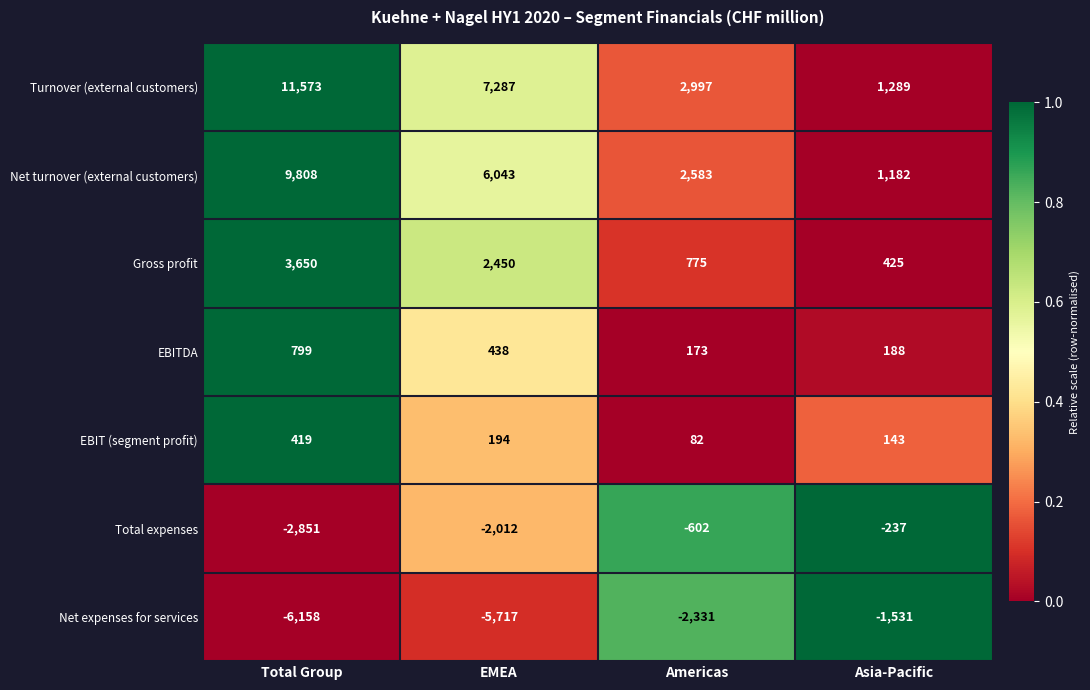

Reading left to right, what are all the values shown in this chart?

Turnover (external customers): 11573	7287	2997	1289
Net turnover (external customers): 9808	6043	2583	1182
Gross profit: 3650	2450	775	425
EBITDA: 799	438	173	188
EBIT (segment profit): 419	194	82	143
Total expenses: -2851	-2012	-602	-237
Net expenses for services: -6158	-5717	-2331	-1531